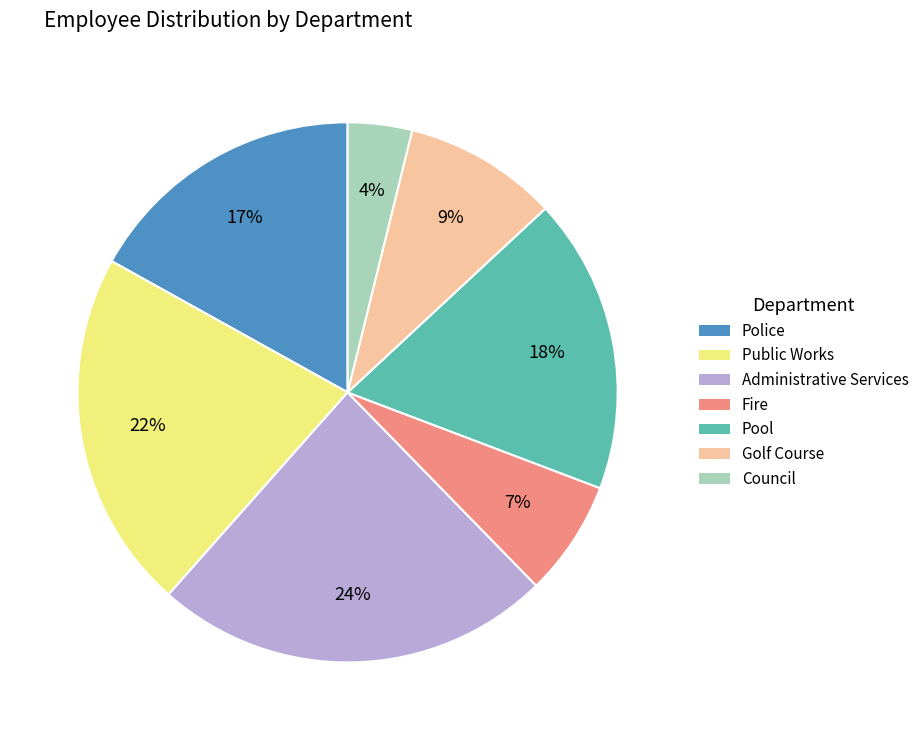

Do Public Works and Fire together represent more than half of the pie?

No